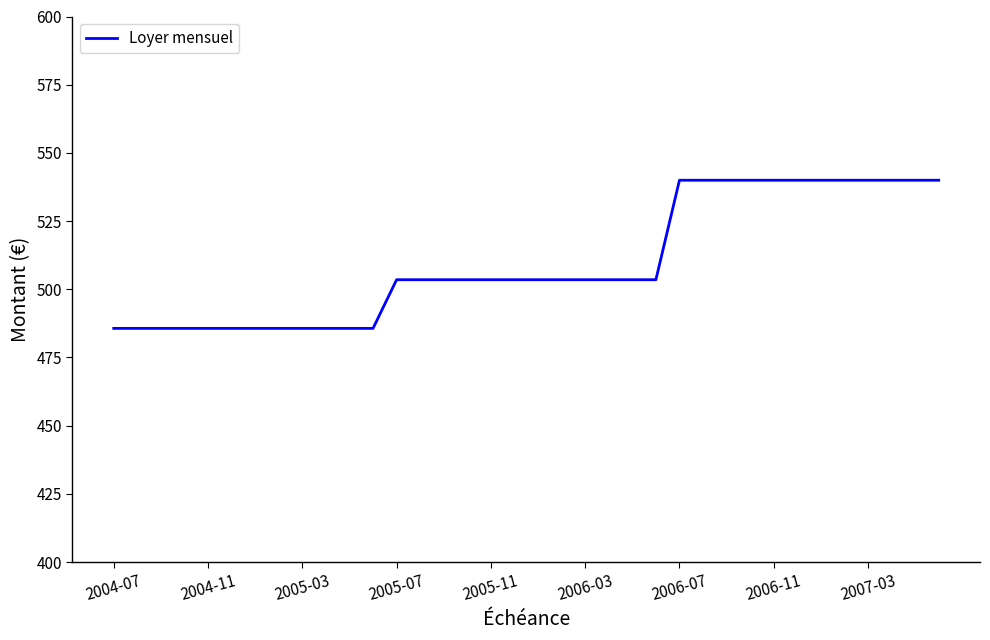

How many categories are shown in the chart?

36